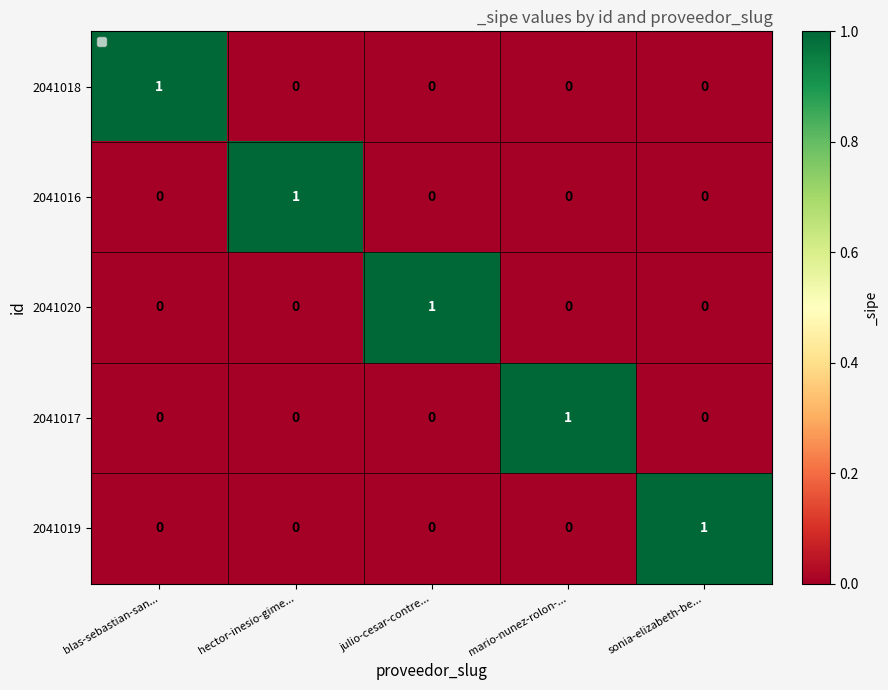

At which label does 2041019 reach its peak?

sonia-elizabeth-be...